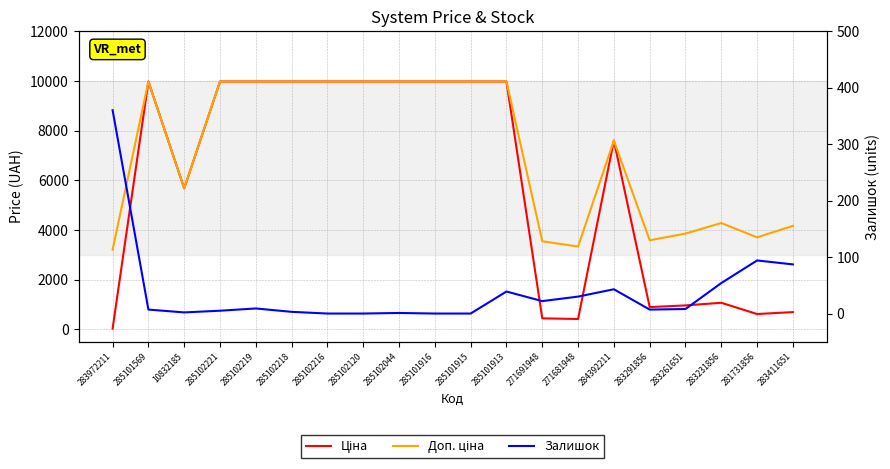

What is the label of the 4th point from the left?

285102221